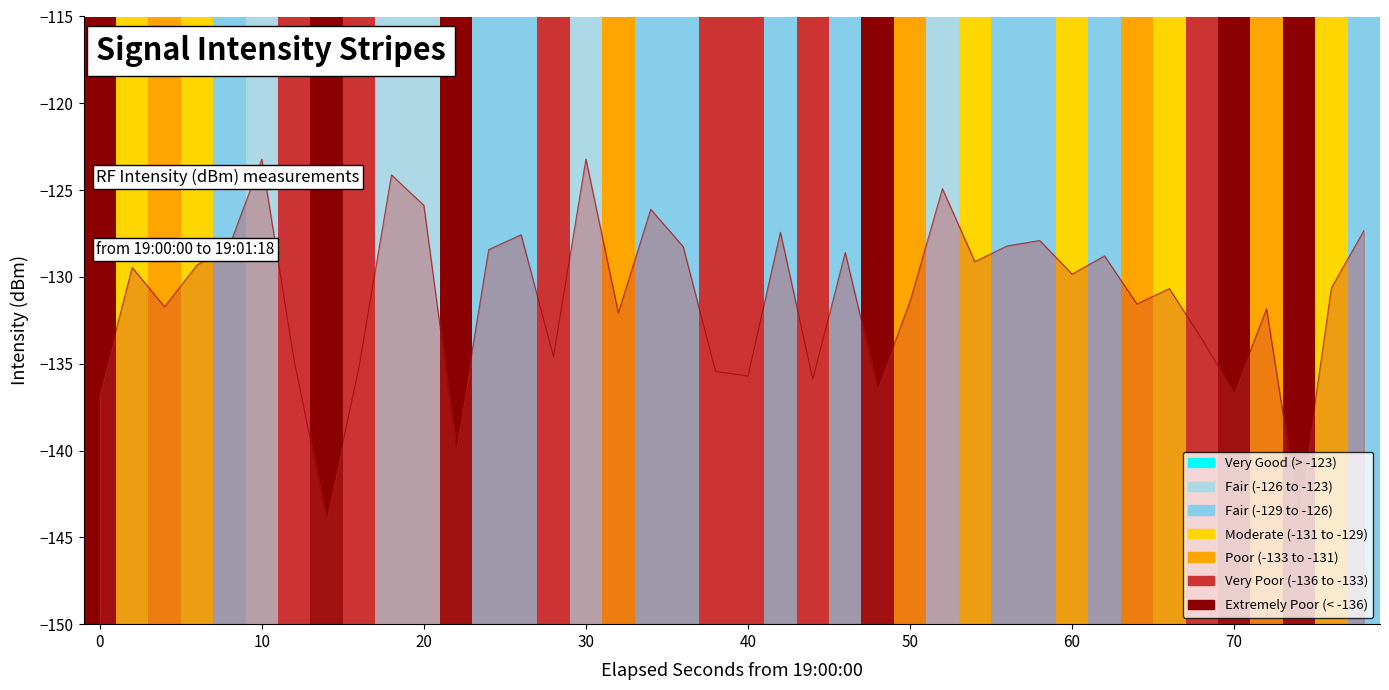

What is the greatest value displayed?

-123.2